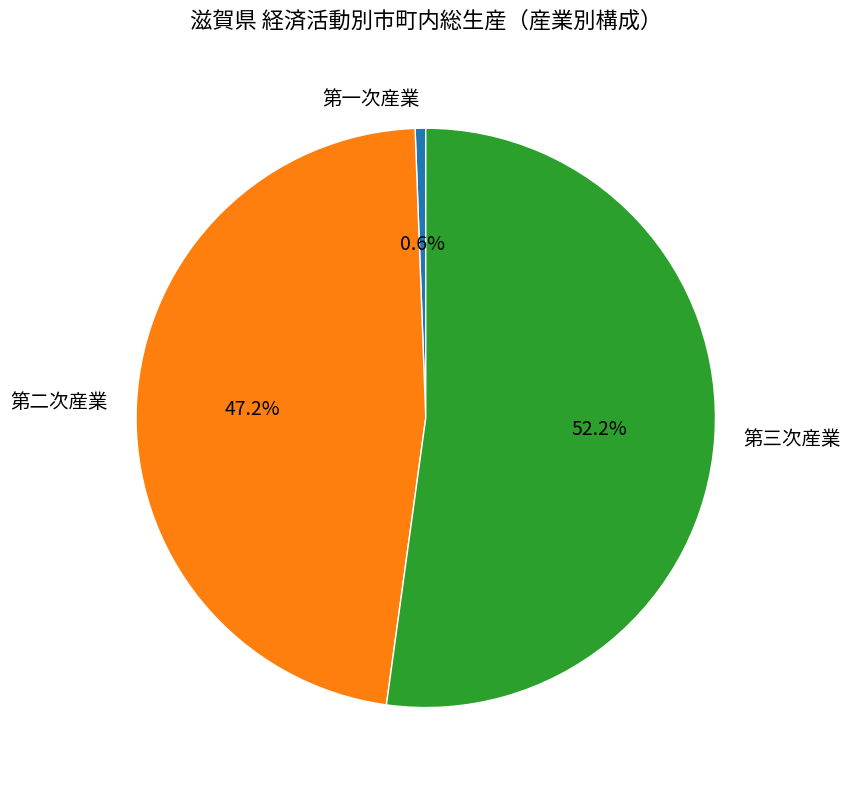

To the nearest percent, what is the difference between the 第一次産業 and 第三次産業 slice percentages?

52%